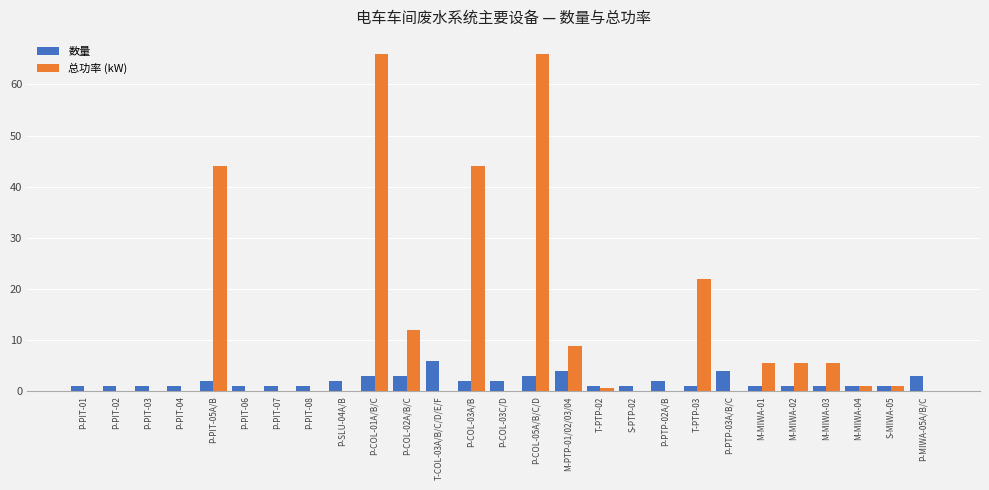

What is the sum of all 数量 values?

51.0